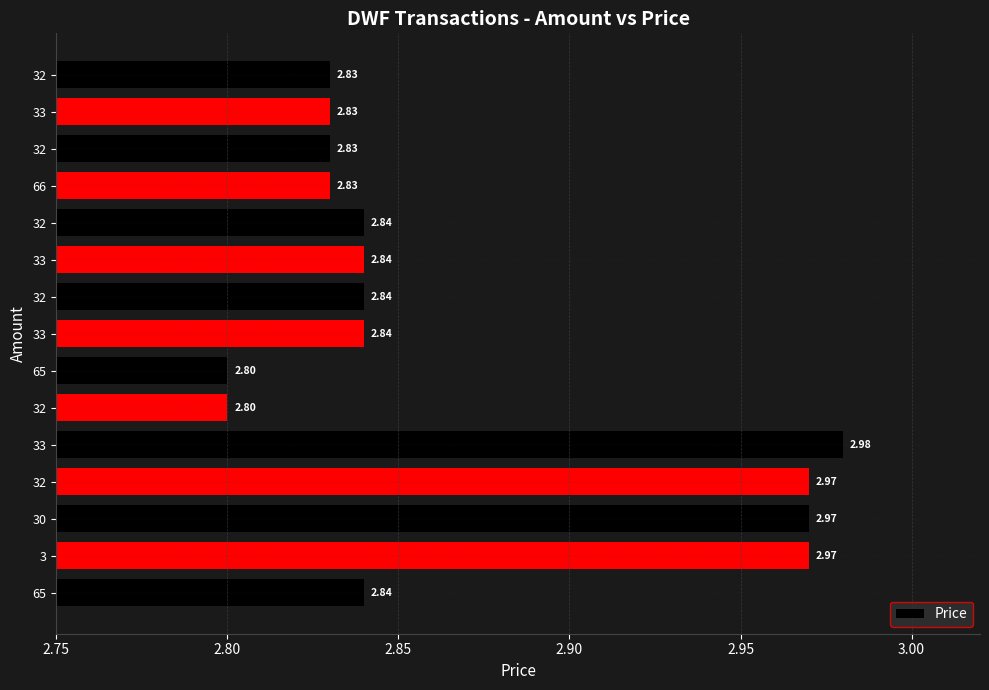

Does the chart contain stacked bars?

No